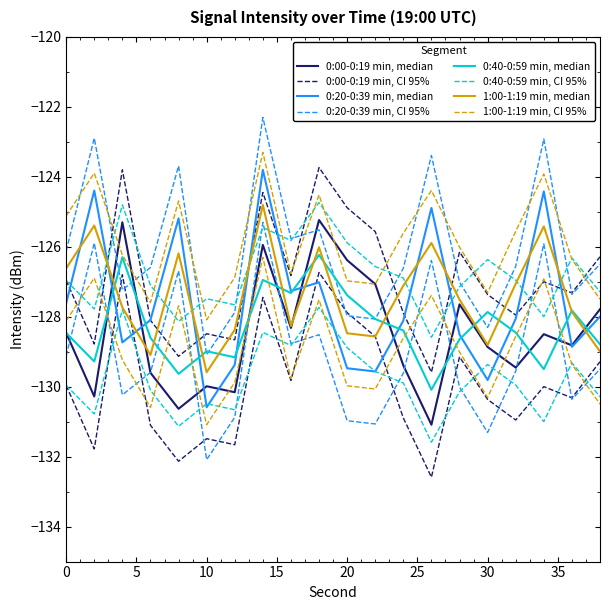

What is the value of the 0:40-0:59 min point at the 17th from the left?

-128.5